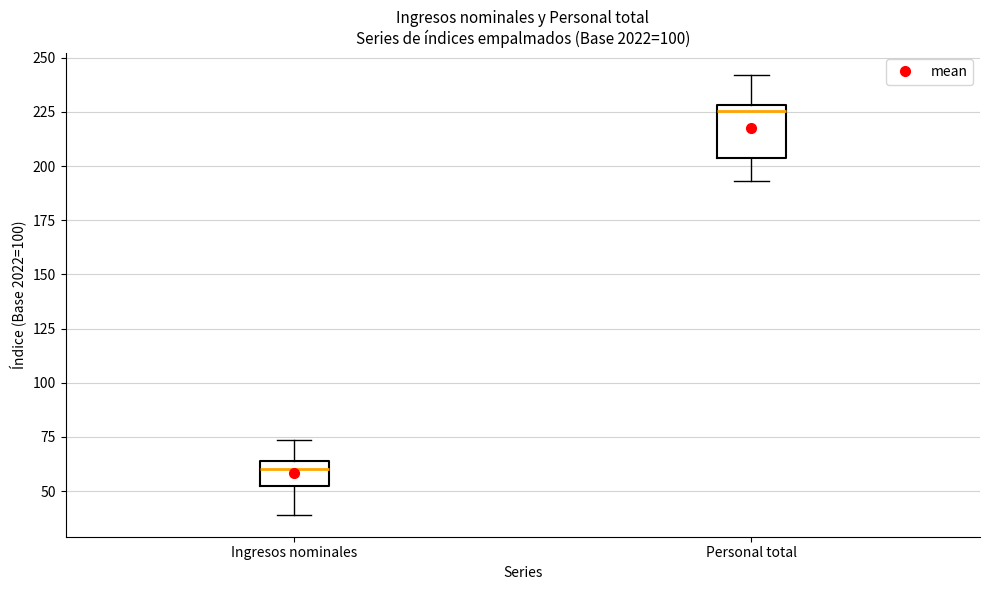

Reading left to right, transcribe this box plot: for each box, give where its median line is, the range the box spans, and where its two whiskers end, as read against the y-axis. The values are not printed on the chart, so give them approximately, as read against the axis.

Ingresos nominales: median 60, box 50 to 65, whiskers 40 to 75
Personal total: median 225, box 205 to 230, whiskers 195 to 240